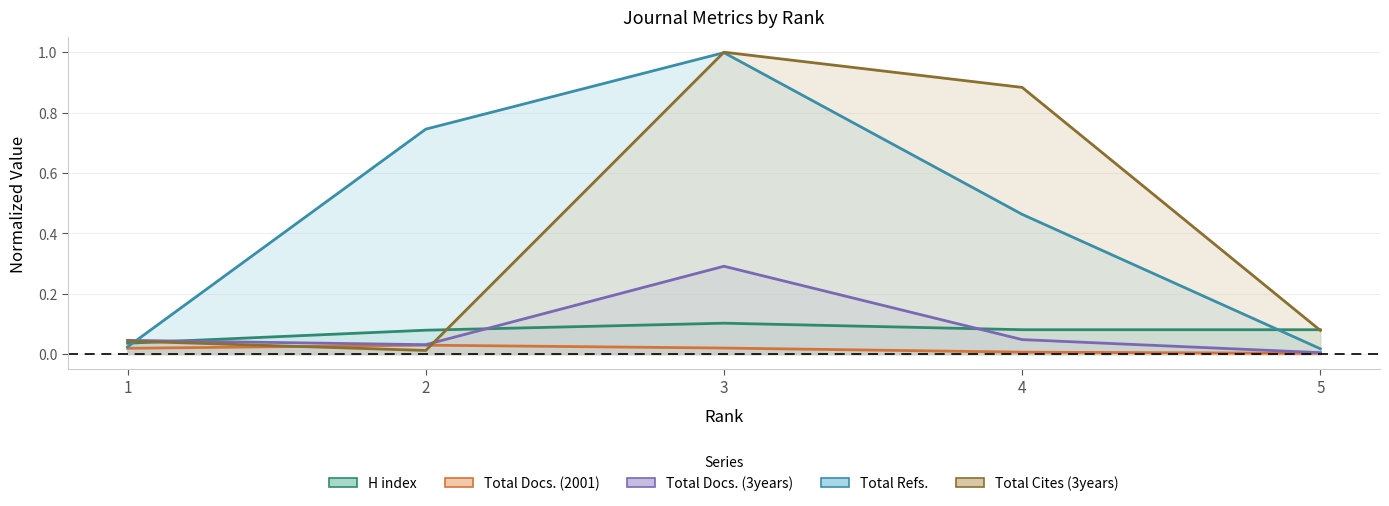

True or false: Total Cites (3years) has a value of 0.0 at 2.

False